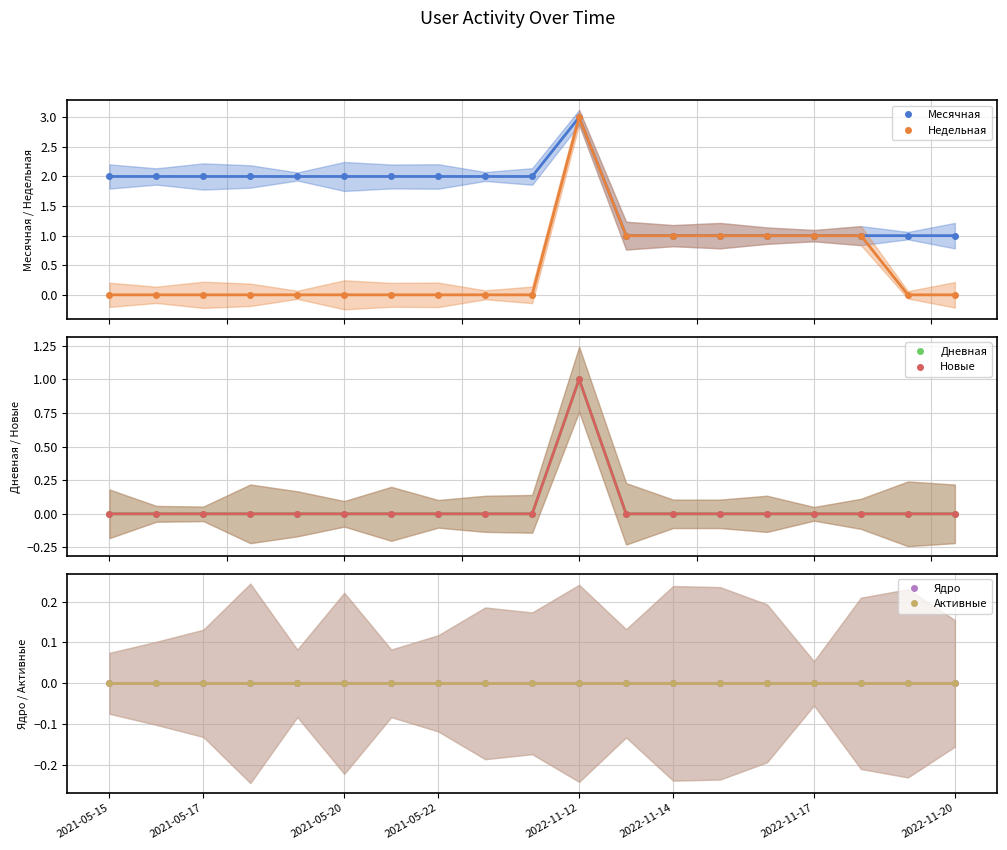

Reading right to left, extract all data points from this chart.

Месячная: 1	1	1	1	1	1	1	1	3	2	2	2	2	2	2	2	2	2	2
Недельная: 0	0	1	1	1	1	1	1	3	0	0	0	0	0	0	0	0	0	0
Дневная: 0	0	0	0	0	0	0	0	1	0	0	0	0	0	0	0	0	0	0
Новые: 0	0	0	0	0	0	0	0	1	0	0	0	0	0	0	0	0	0	0
Ядро: 0	0	0	0	0	0	0	0	0	0	0	0	0	0	0	0	0	0	0
Активные: 0	0	0	0	0	0	0	0	0	0	0	0	0	0	0	0	0	0	0